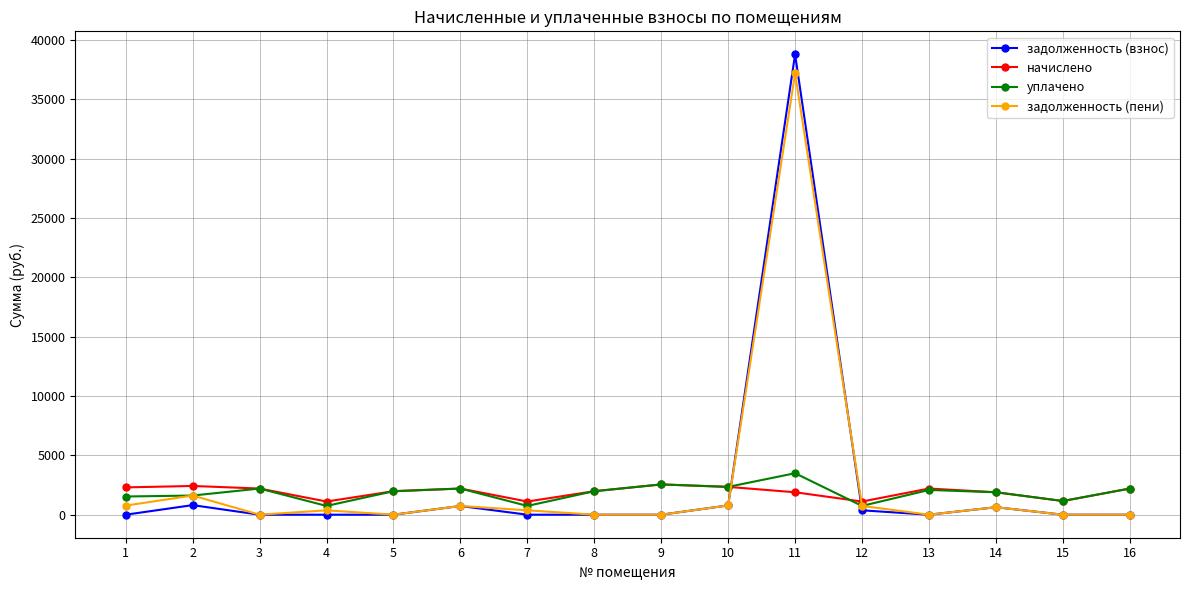

Which series changed the most between 8 and 11?

задолженность (взнос)